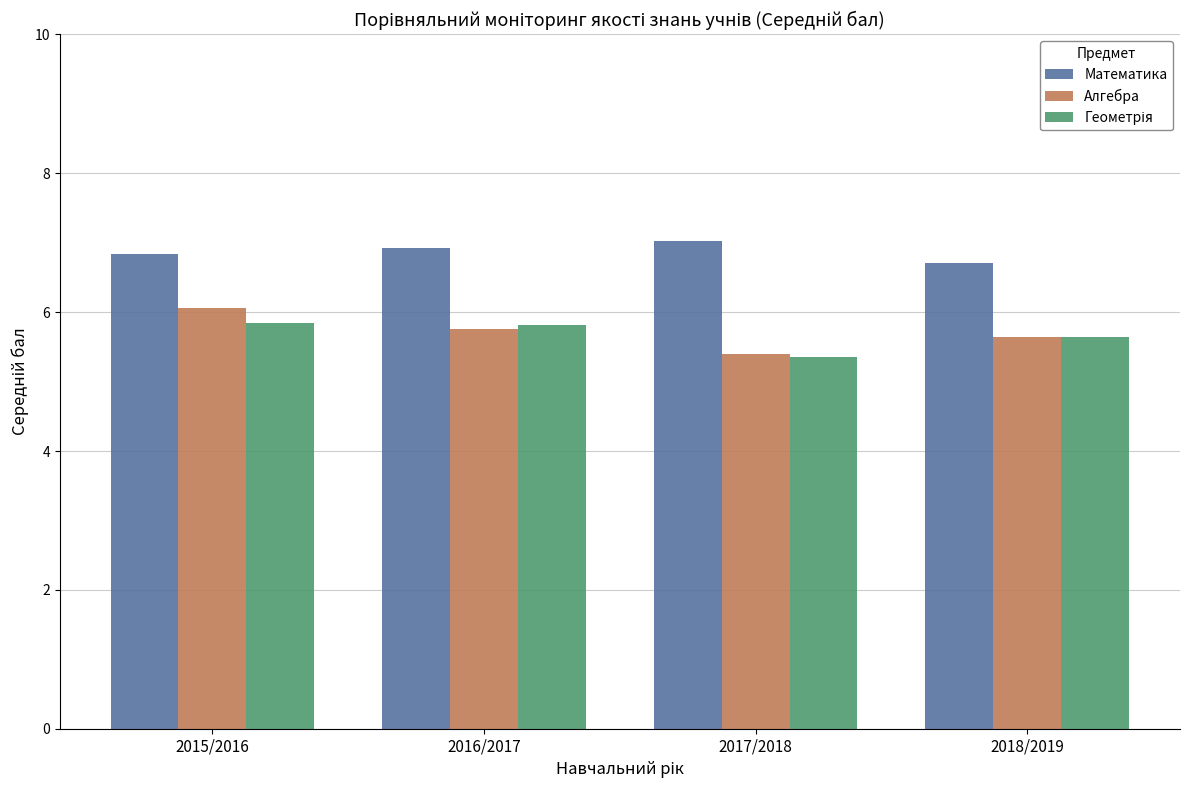

What position from the left is 2015/2016?

1